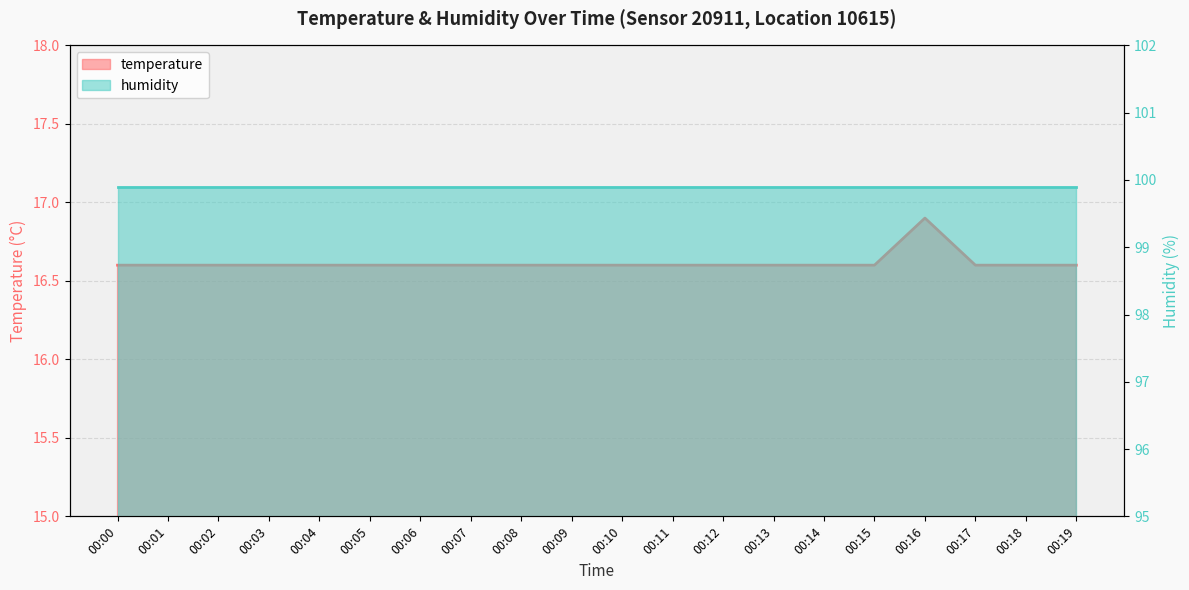

What is the value of the 10th point from the left?

16.6